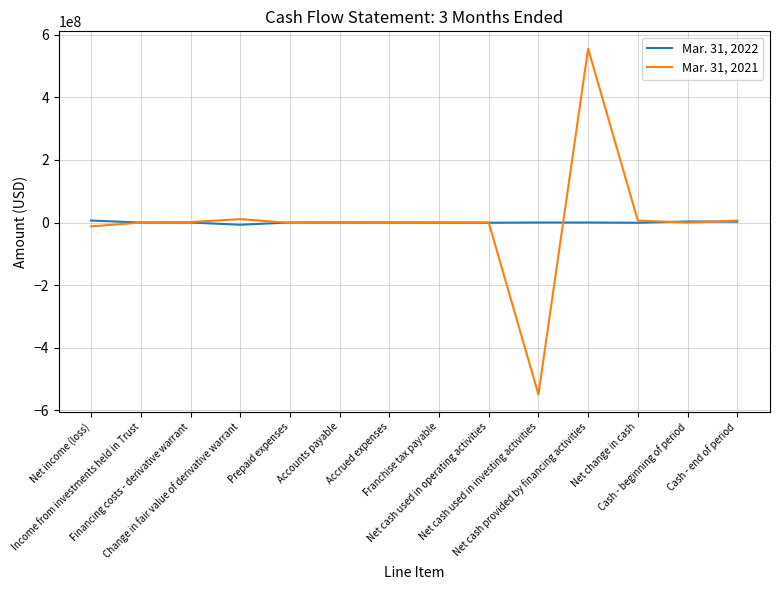

What is the highest value of the Mar. 31, 2021 series?

556264459